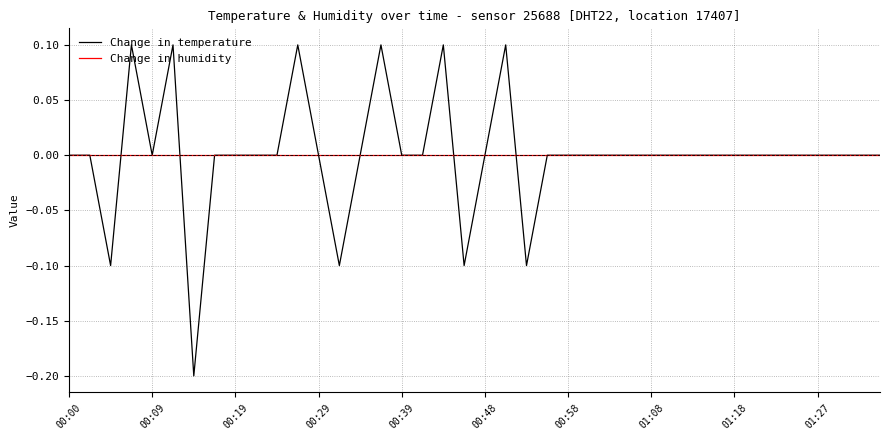

Rank the series by their maximum value, from highest to lowest.

Change in temperature, Change in humidity